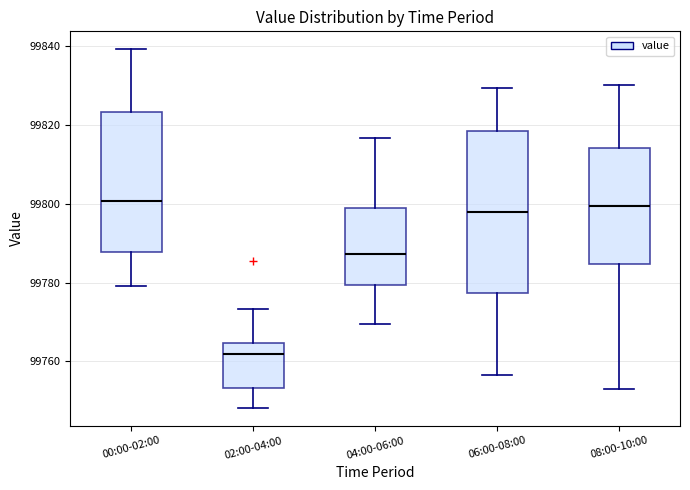

Which box has the lowest median line?

02:00-04:00